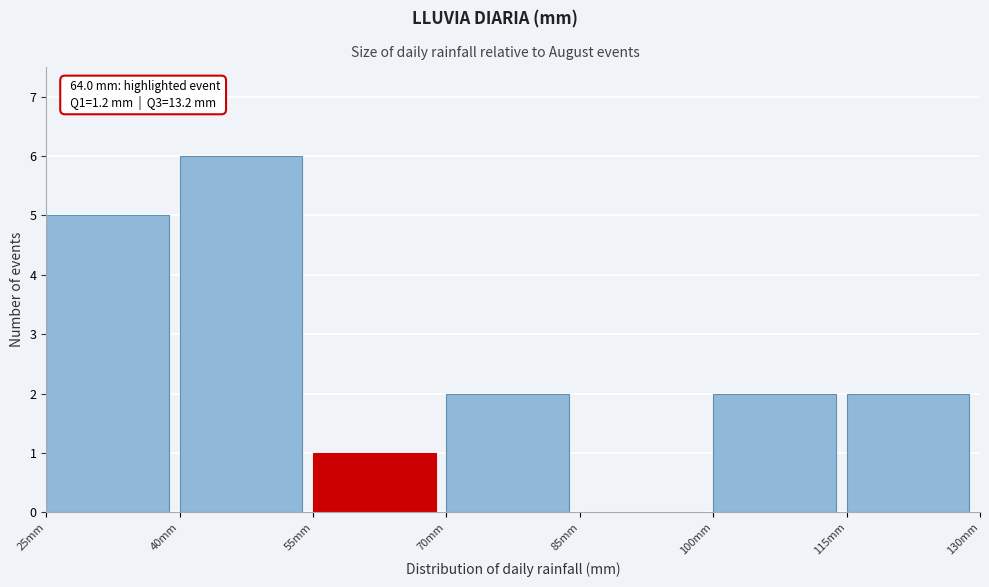

Over which range of the x-axis is the bar tallest?

40 to 55